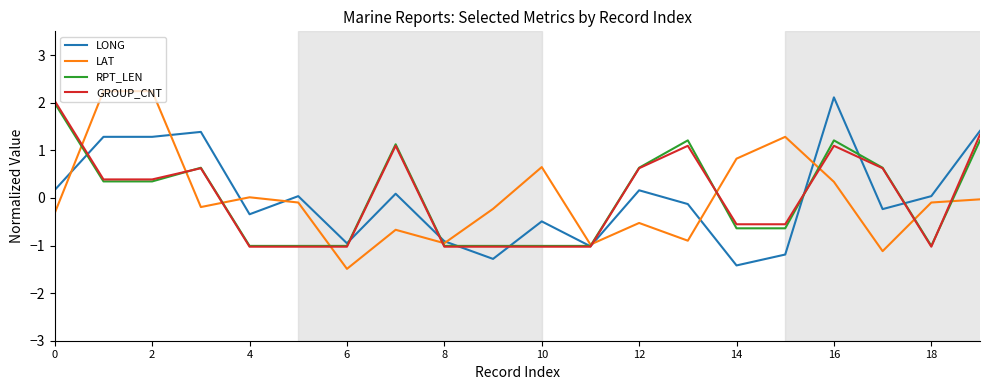

What are all the series names shown in the legend?

LONG, LAT, RPT_LEN, GROUP_CNT